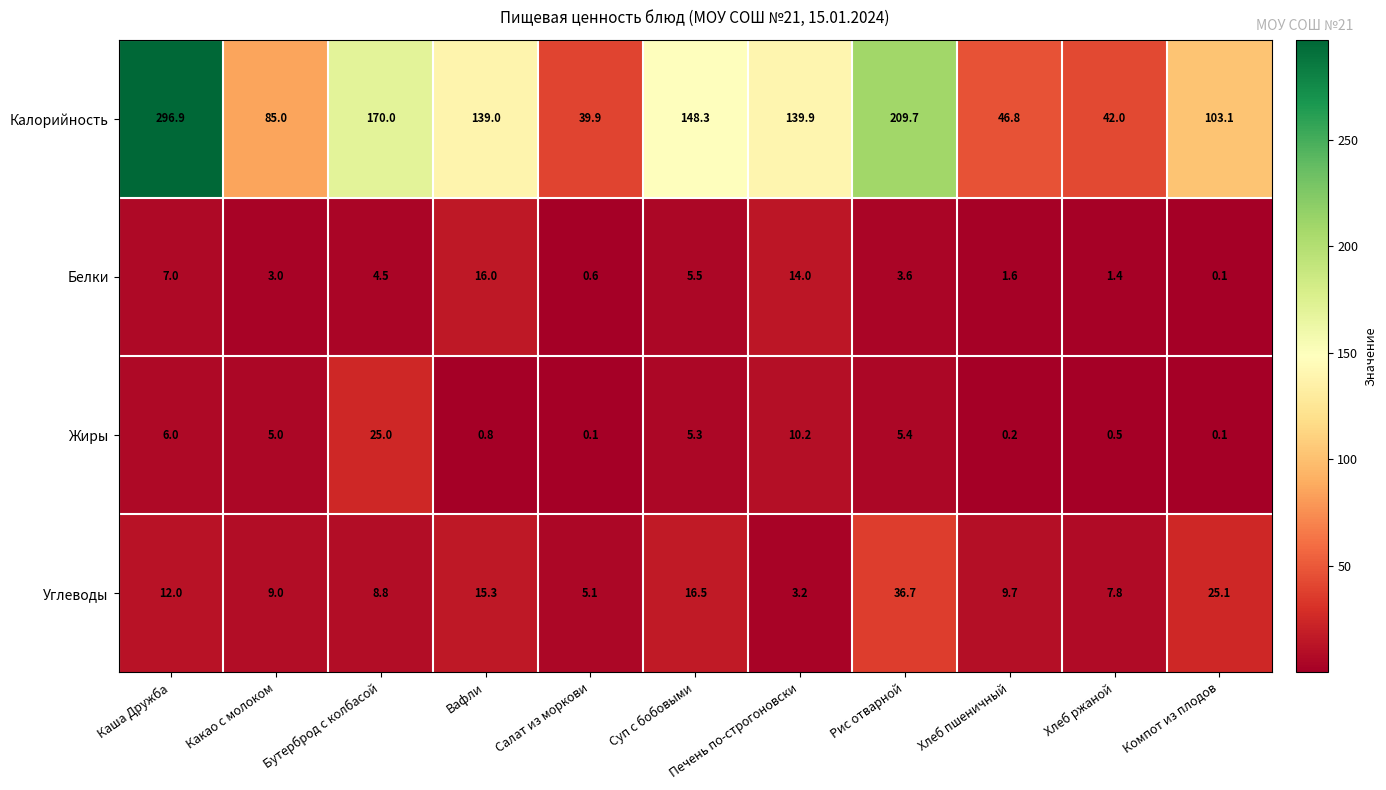

What is the difference between the second highest and minimum values in the Калорийность series?

169.8